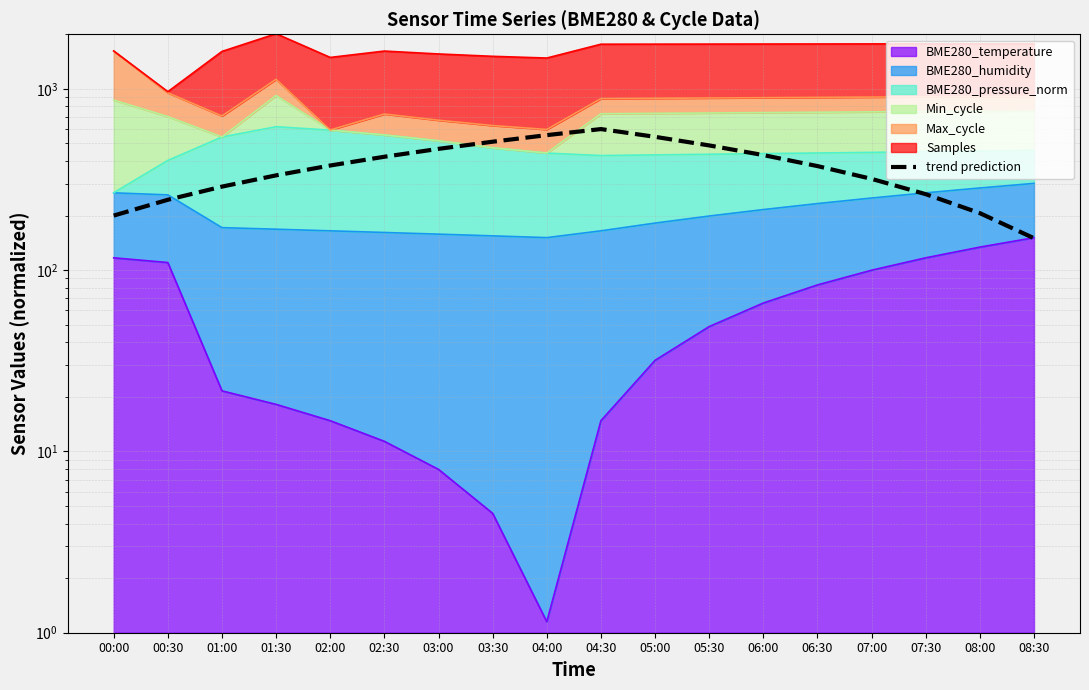

How many data points are above 377?

9